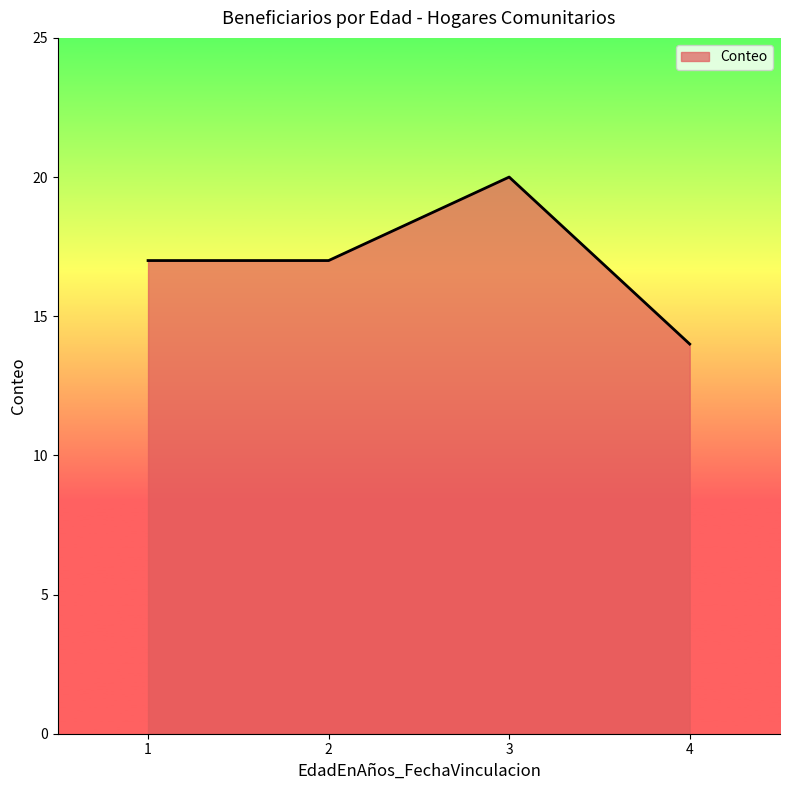

Is it true that the value at 1 is 17?

True